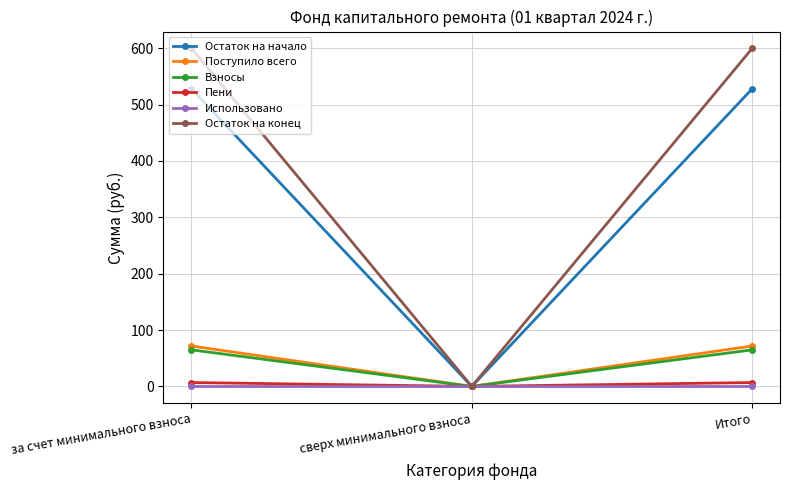

Is it true that Пени equals 6.9 at за счет минимального взноса?

True